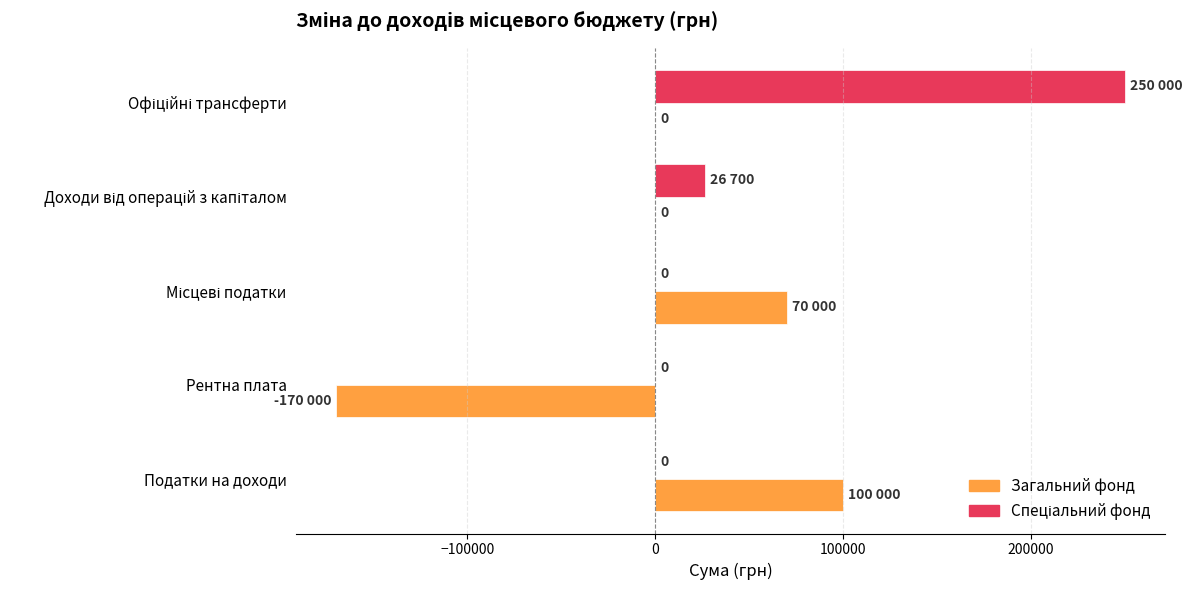

What value does the Загальний фонд series have at Податки на доходи, to the nearest 100?

100000